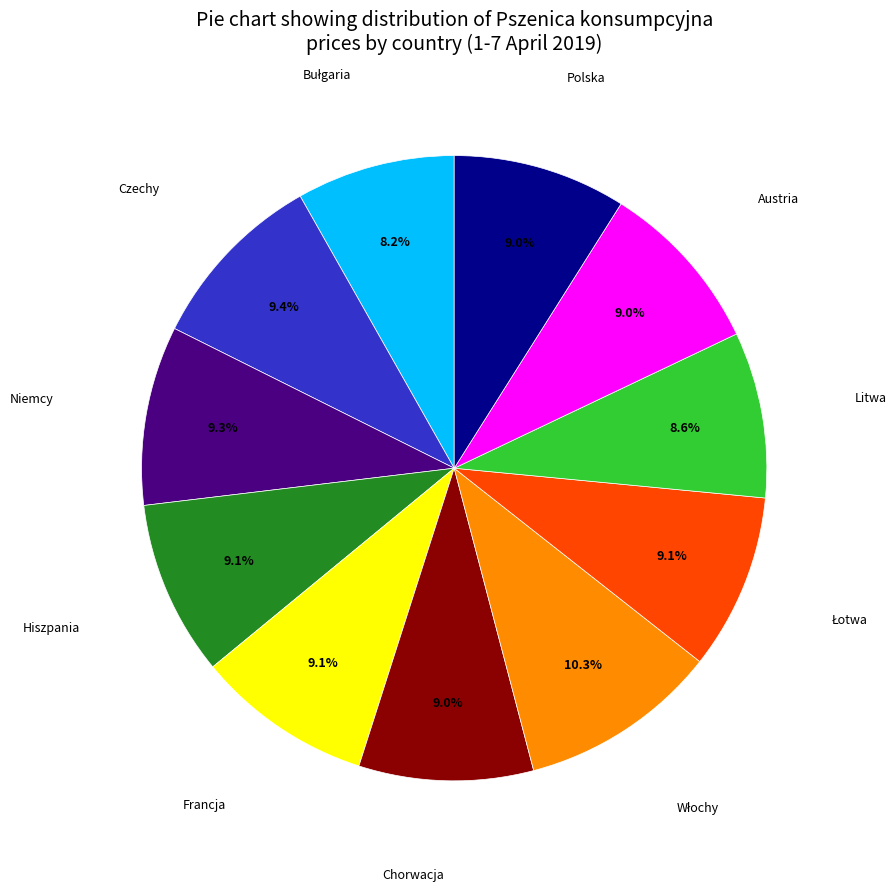

Does any single category account for the majority?

No